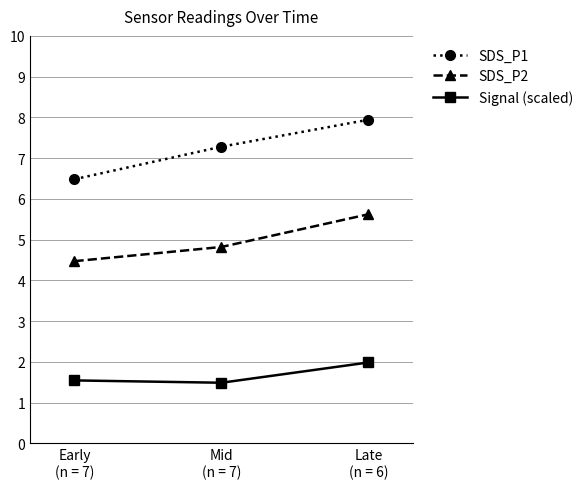

Rank the series at Late
(n = 6) from lowest to highest value.

Signal (scaled), SDS_P2, SDS_P1